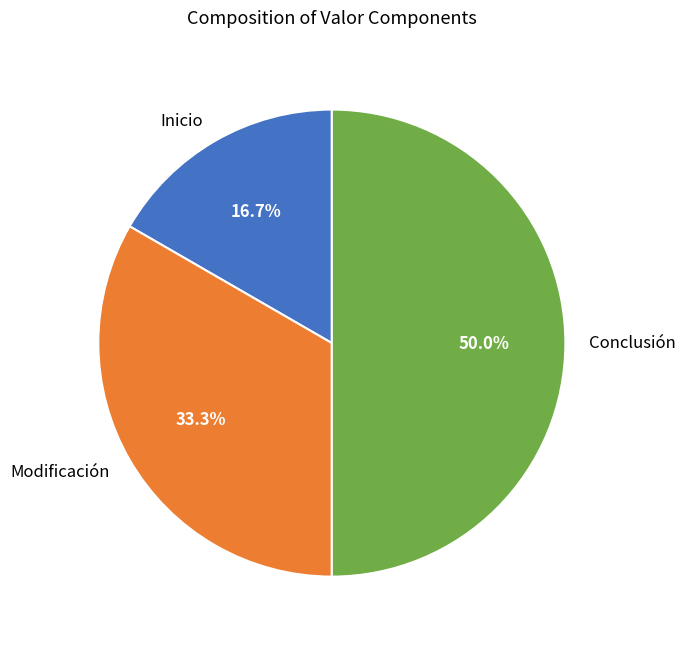

Count the number of slices in the pie.

3